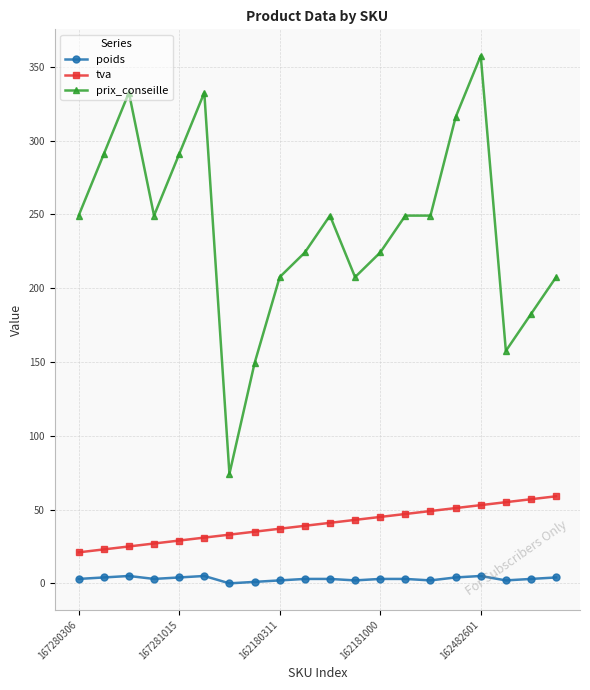

True or false: tva and prix_conseille intersect in this chart.

False